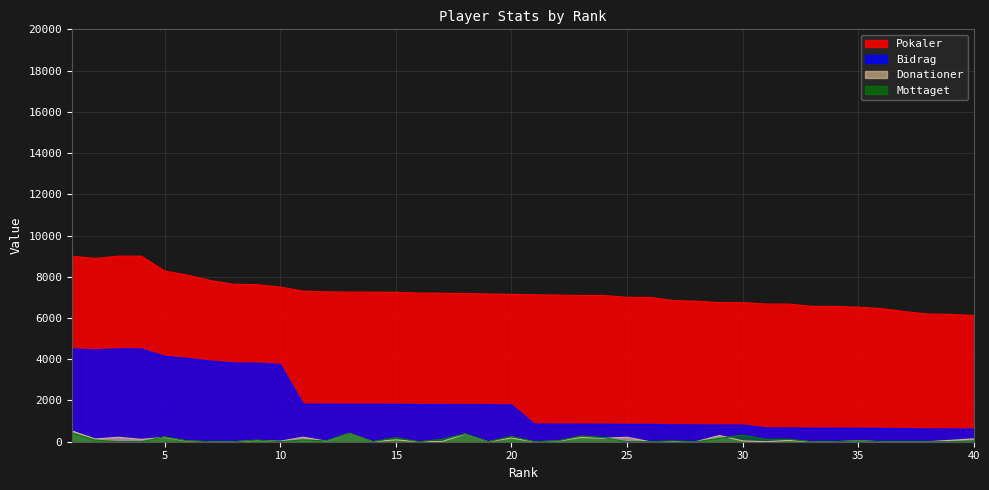

In Bidrag, how many points are lower than both neighbors (excluding endpoints)?

1